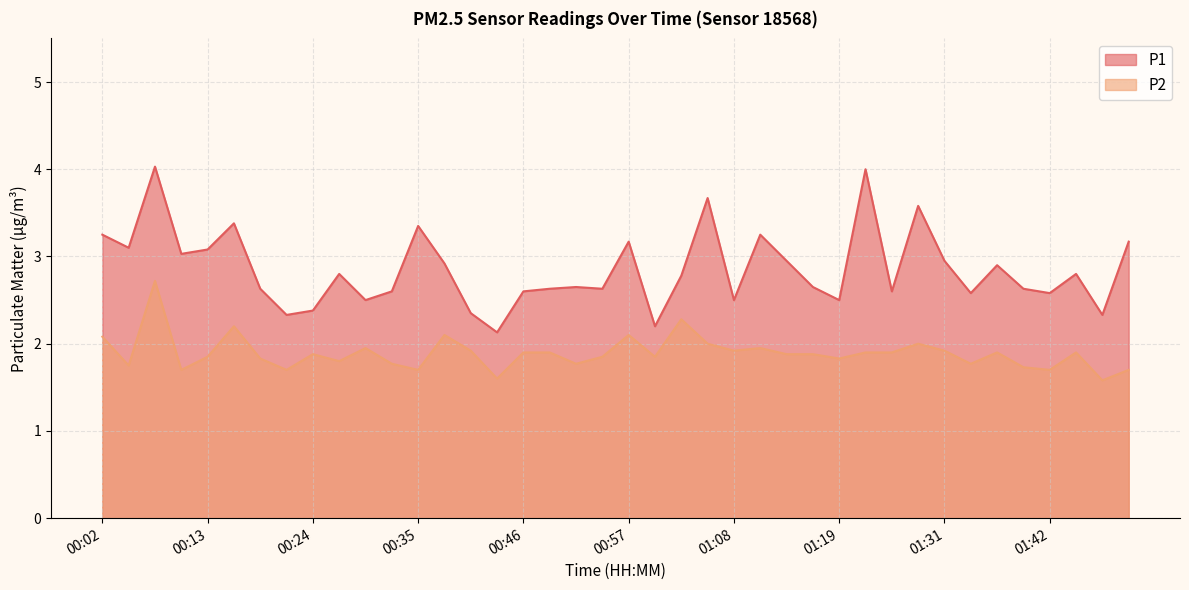

What is the minimum value for P2?

1.6